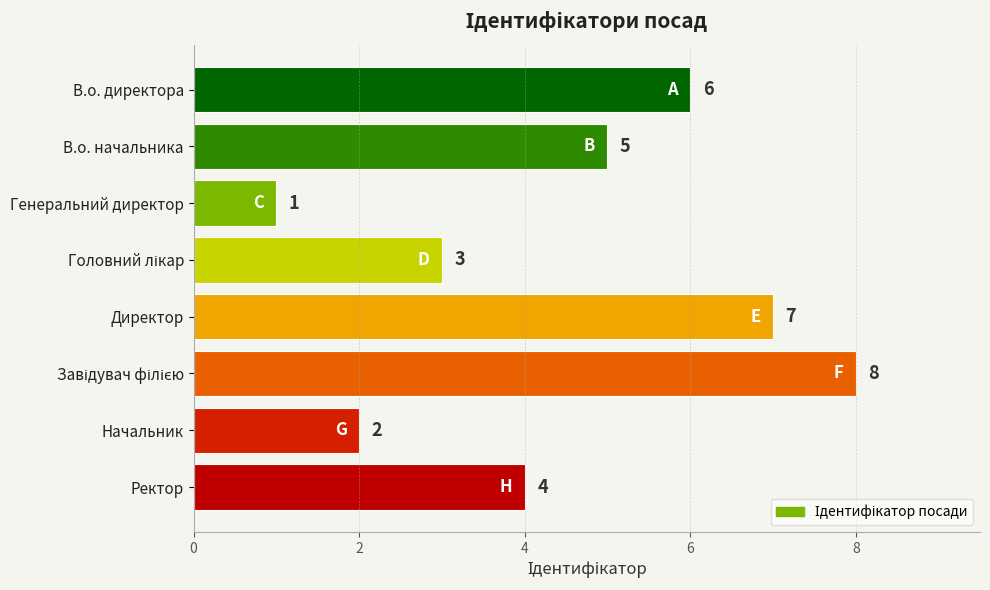

Reading top to bottom, transcribe all the data shown in this chart.

6	5	1	3	7	8	2	4